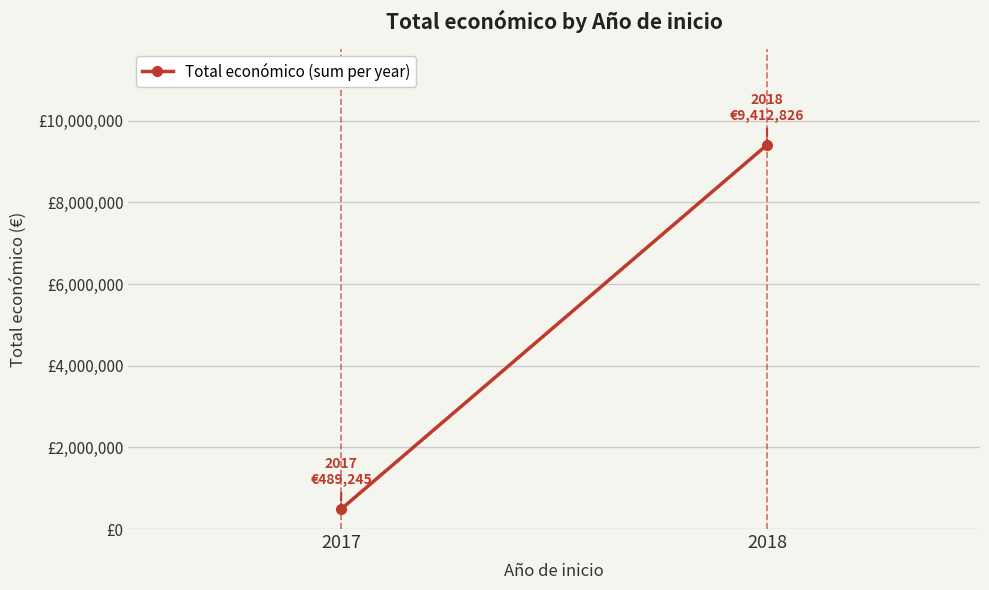

Rank the categories by value from lowest to highest.

2017, 2018